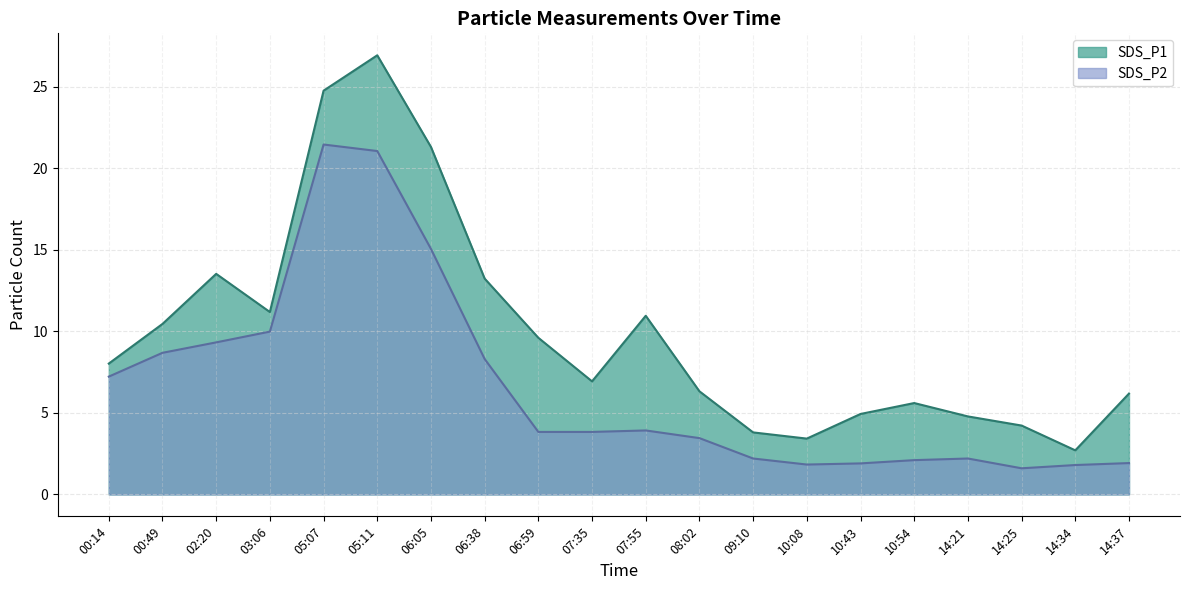

True or false: SDS_P1 and SDS_P2 cross at least once.

False